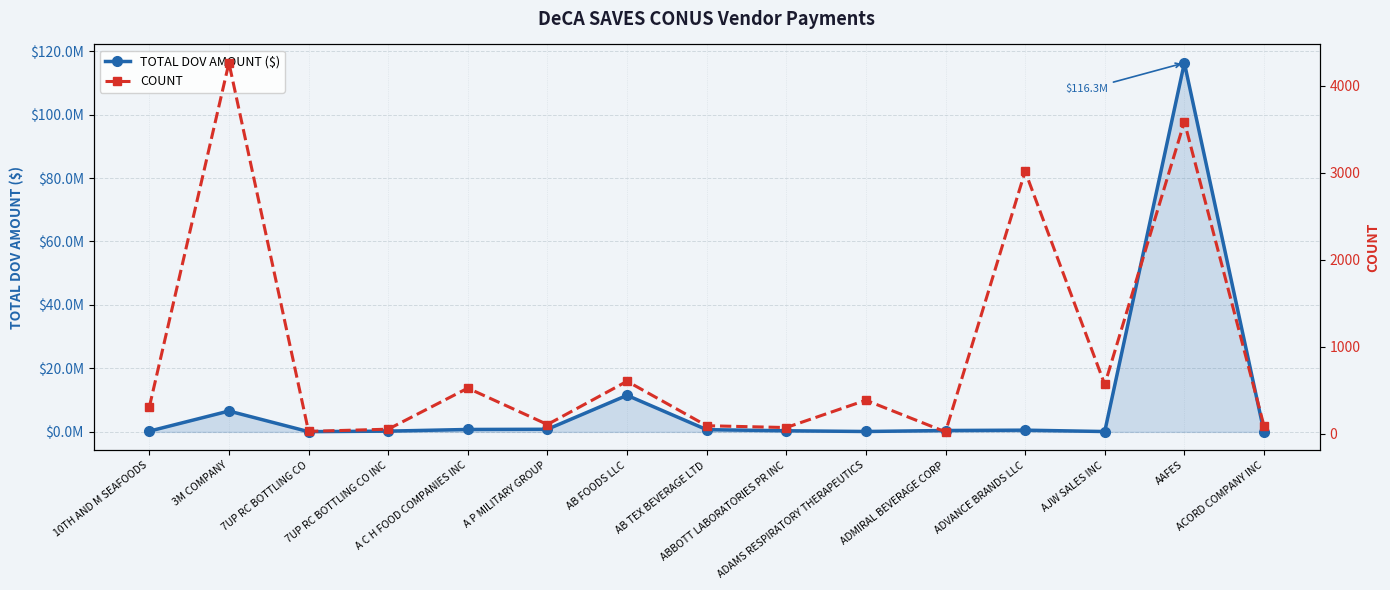

True or false: TOTAL DOV AMOUNT ($) has more than 1 points higher than both neighbors.

True